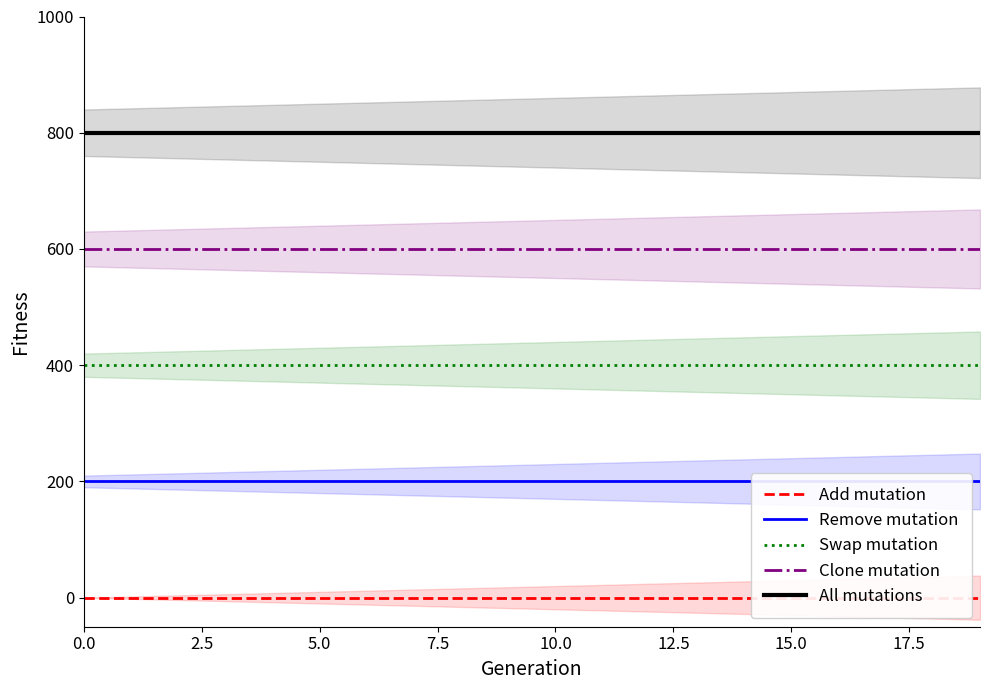

Reading left to right, extract all data points from this chart.

Add mutation: 0	0	0	0	0	0	0	0	0	0	0	0	0	0	0	0	0	0	0	0
Remove mutation: 200	200	200	200	200	200	200	200	200	200	200	200	200	200	200	200	200	200	200	200
Swap mutation: 400	400	400	400	400	400	400	400	400	400	400	400	400	400	400	400	400	400	400	400
Clone mutation: 600	600	600	600	600	600	600	600	600	600	600	600	600	600	600	600	600	600	600	600
All mutations: 800	800	800	800	800	800	800	800	800	800	800	800	800	800	800	800	800	800	800	800